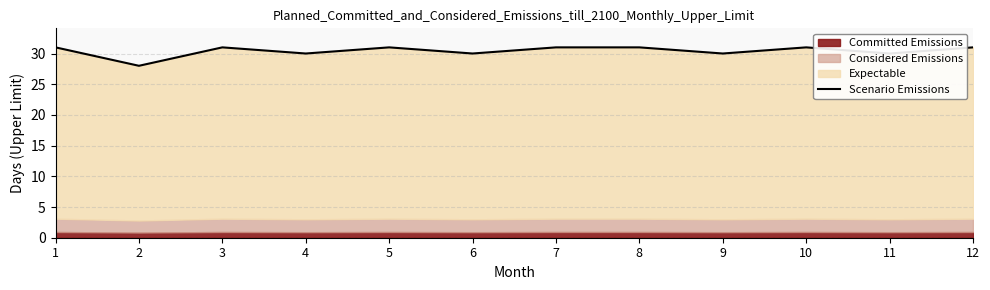

List the labels in order of value, smallest first.

2, 4, 6, 9, 11, 1, 3, 5, 7, 8, 10, 12